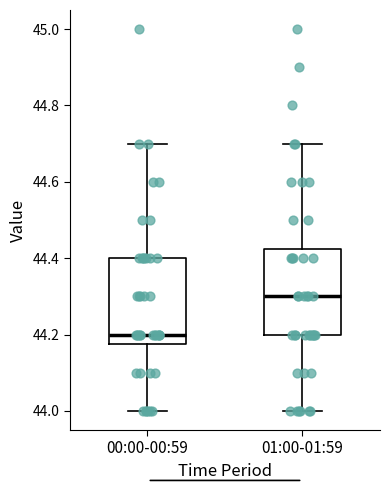

Where does the upper whisker of the box for 01:00-01:59 end on the y-axis? The values are not printed on the chart, so give them approximately, as read against the axis.

44.70